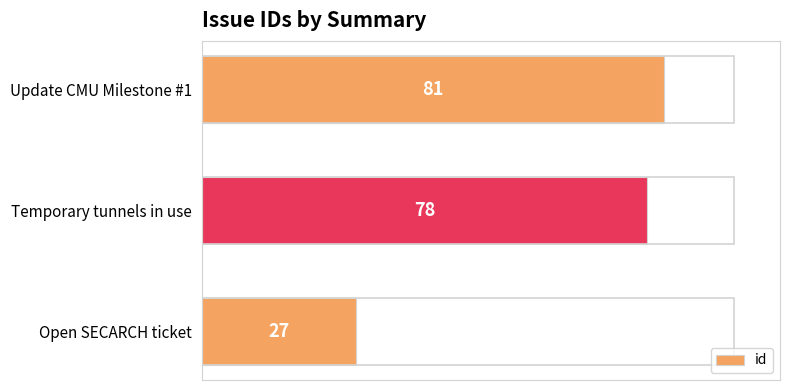

At which category does the chart reach its minimum across all series?

Open SECARCH ticket